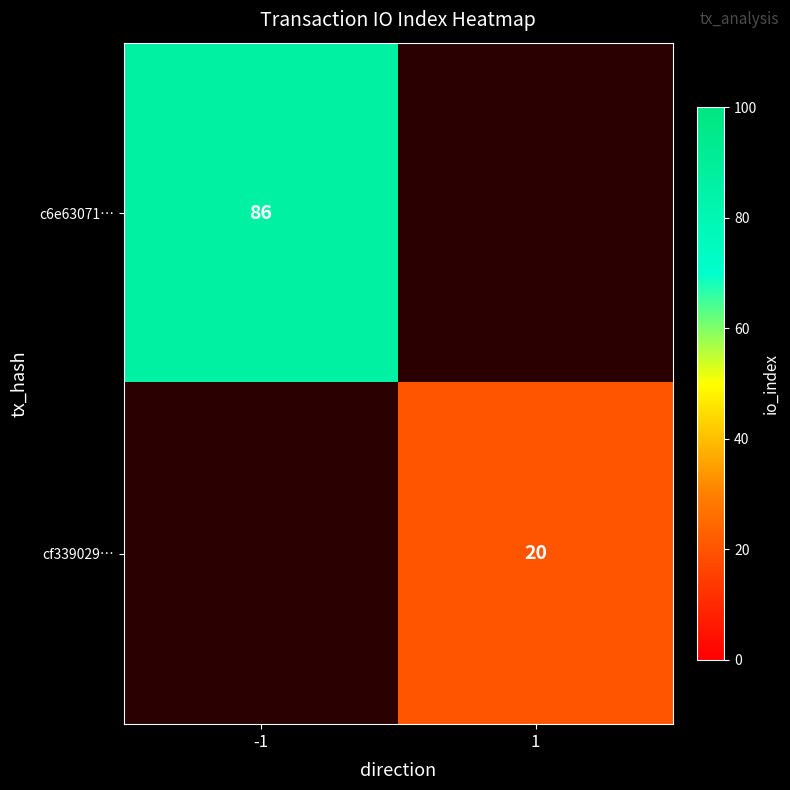

Between 1 and -1, which is larger?

-1